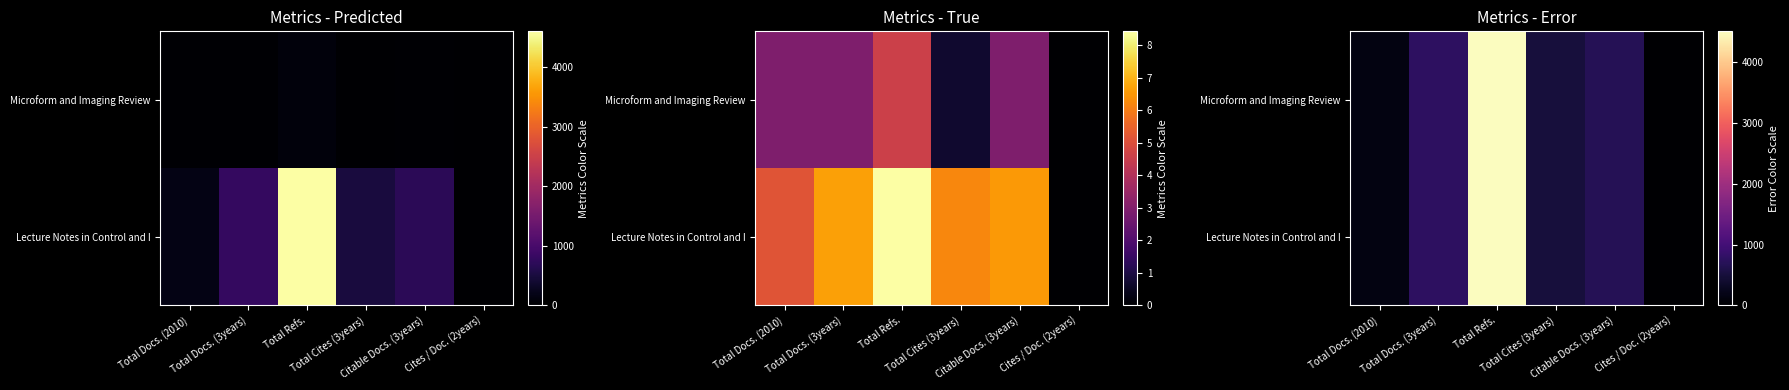

At how many categories does at least one series exceed 2671?

1